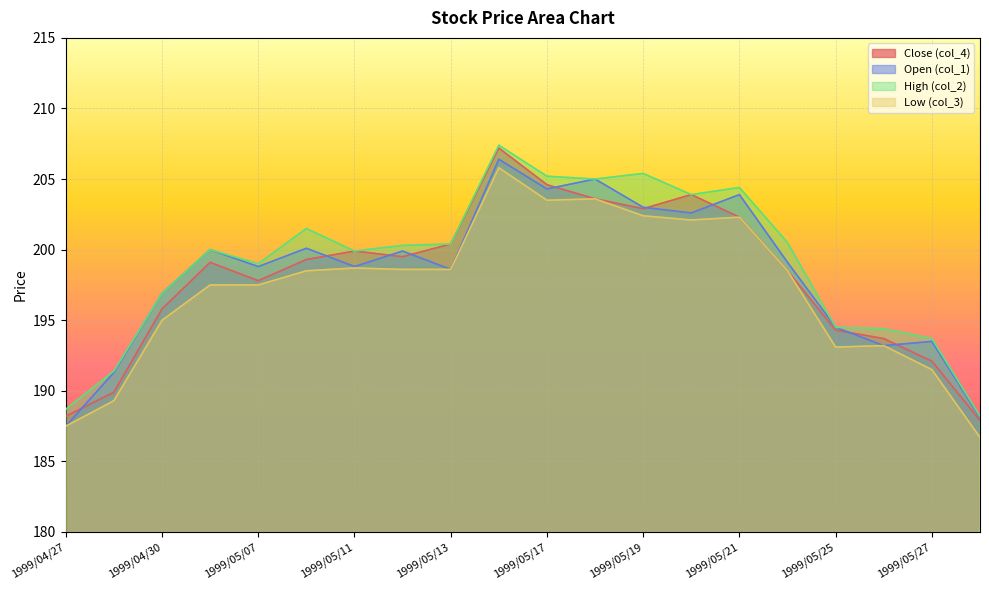

What are all the series names shown in the legend?

Close (col_4), Open (col_1), High (col_2), Low (col_3)